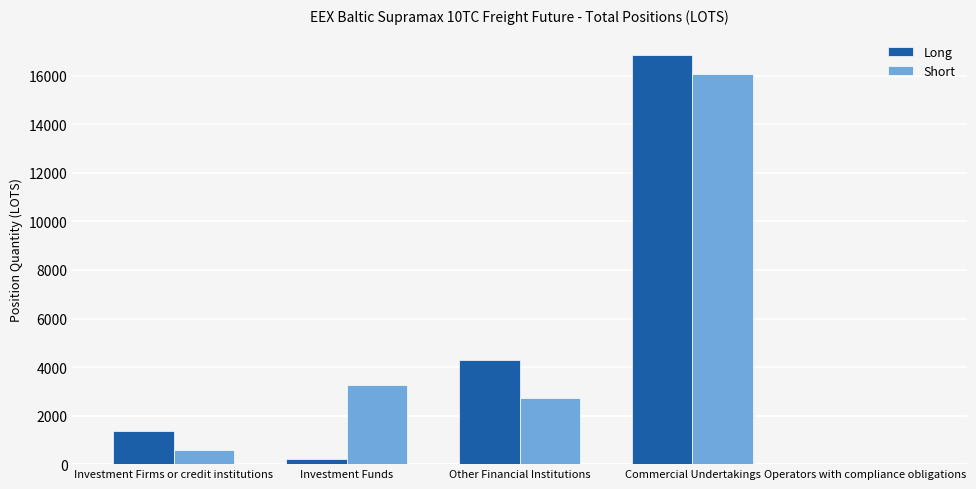

Is the value of Short at Investment Funds greater than the value of Long at Other Financial Institutions?

No